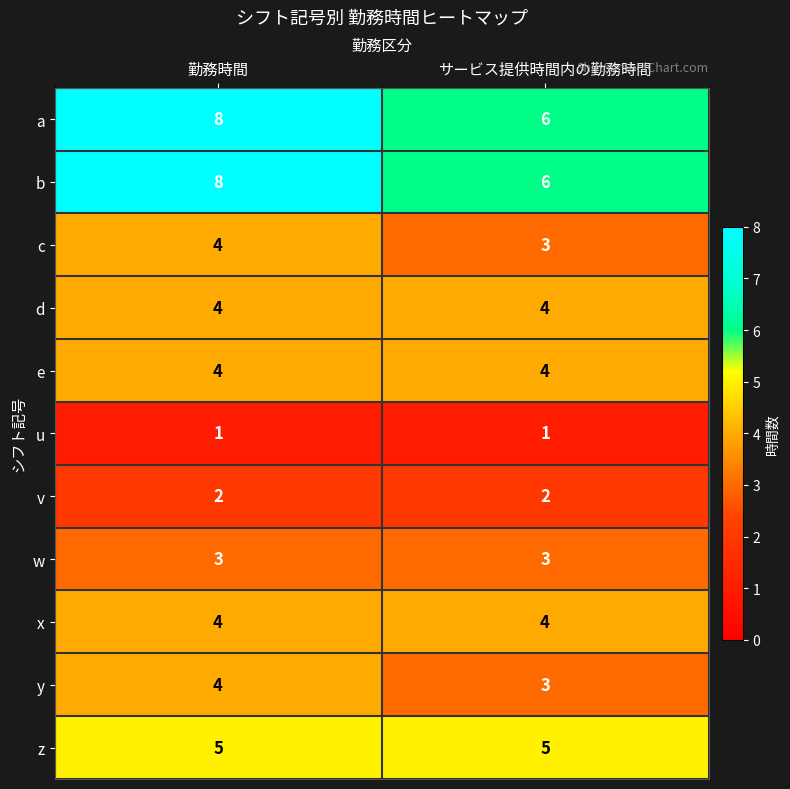

What is the difference between the highest and lowest values at 勤務時間?

7